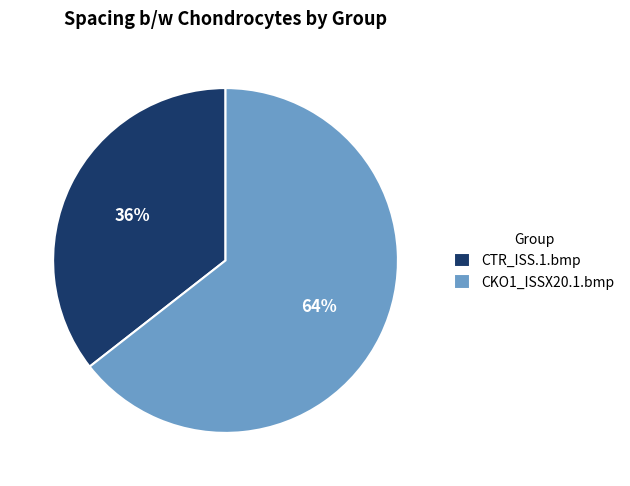

To the nearest percent, what is the average slice percentage?

50%